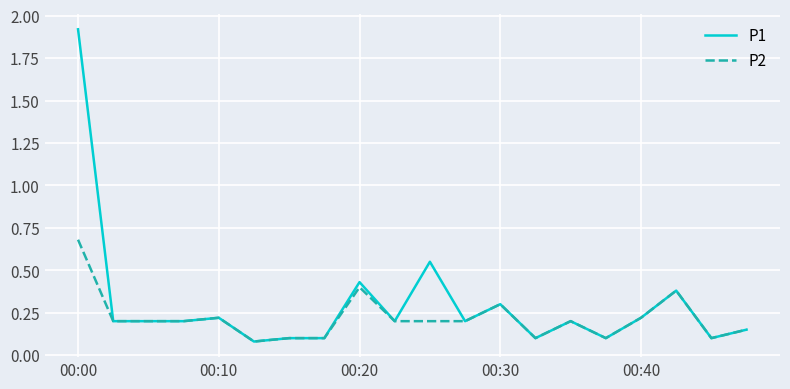

Which series has the widest spread of values?

P1